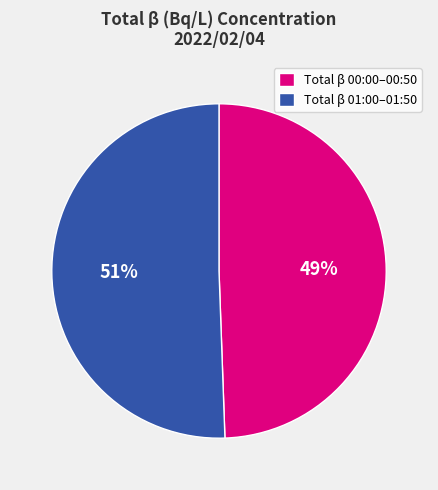

What is the ratio of the value at Total β 01:00–01:50 to the value at Total β 00:00–00:50?

1.0